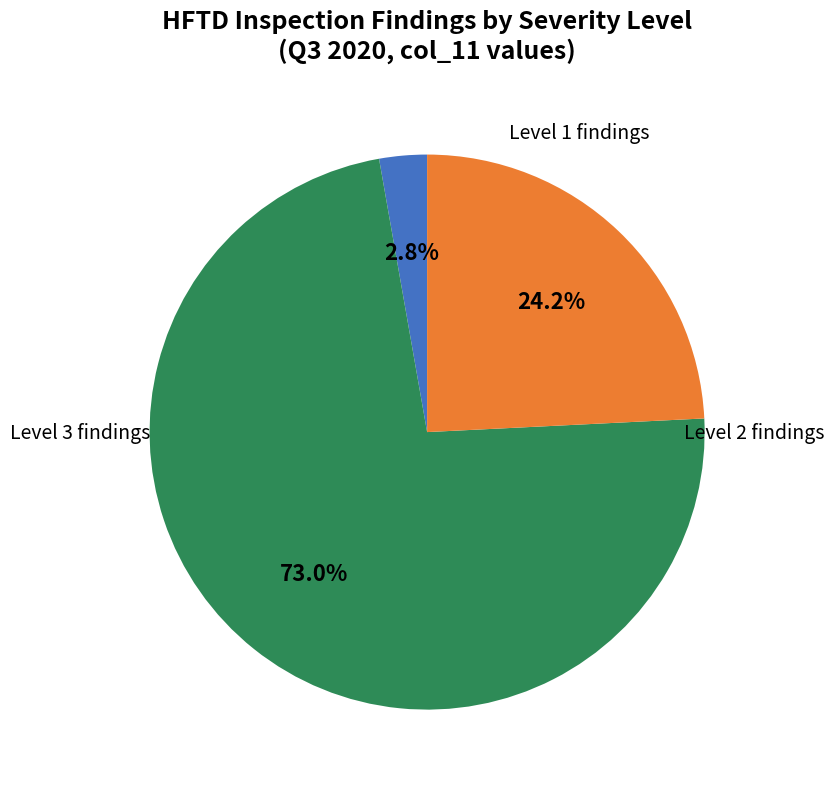

Does any single category account for the majority?

Yes